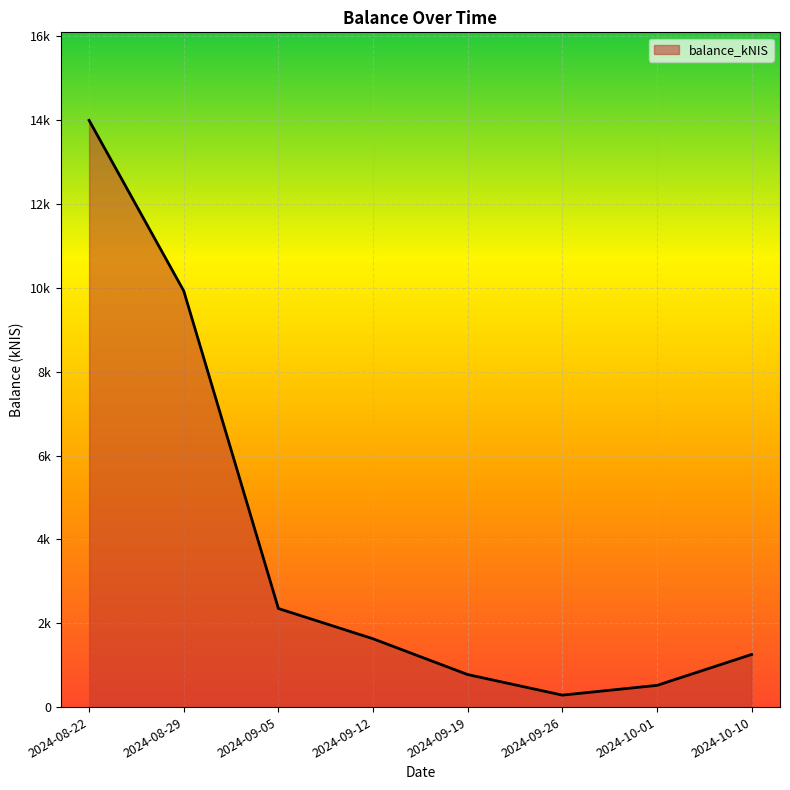

Does the chart display data point markers on the line(s)?

No